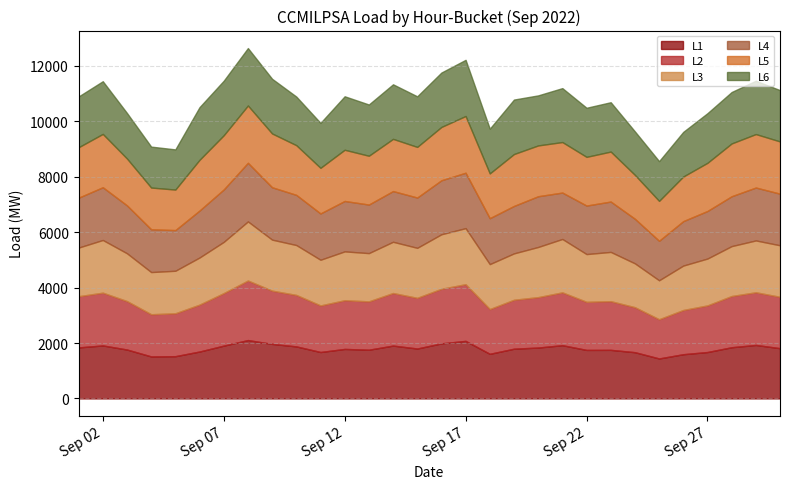

What is the difference between the L1 values at 2022-09-26 and 2022-09-28?

252.0